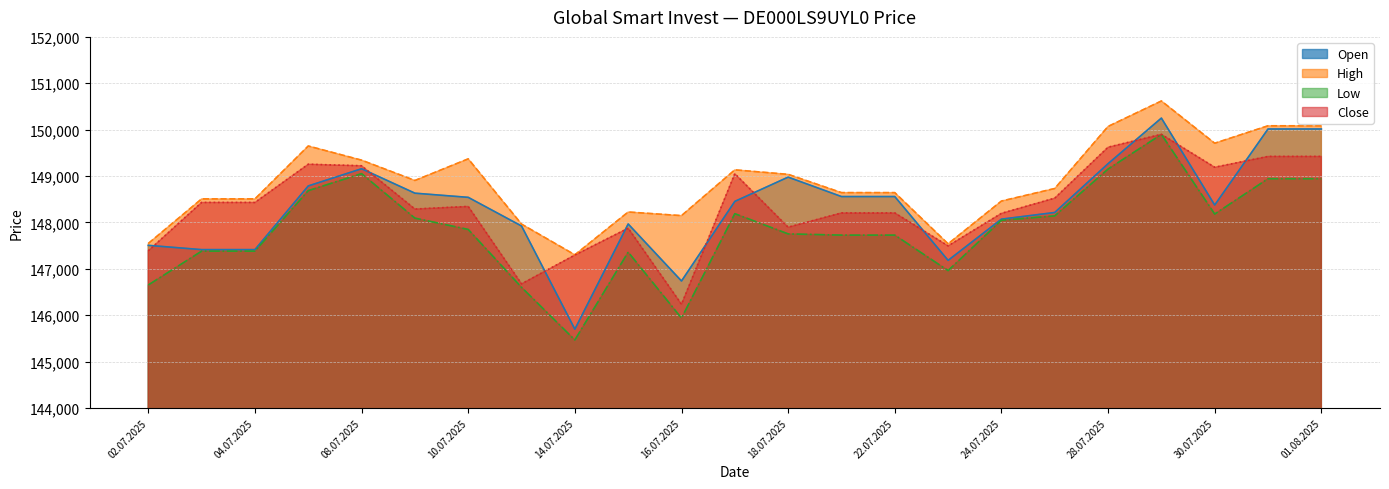

Where does the Open series first go above 148453?

07.07.2025